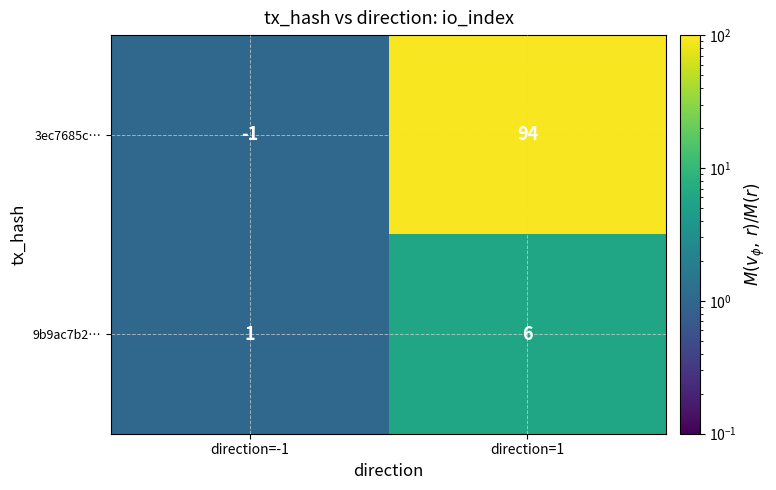

Where is 3ec7685c… nearest to the value 46?

direction=-1